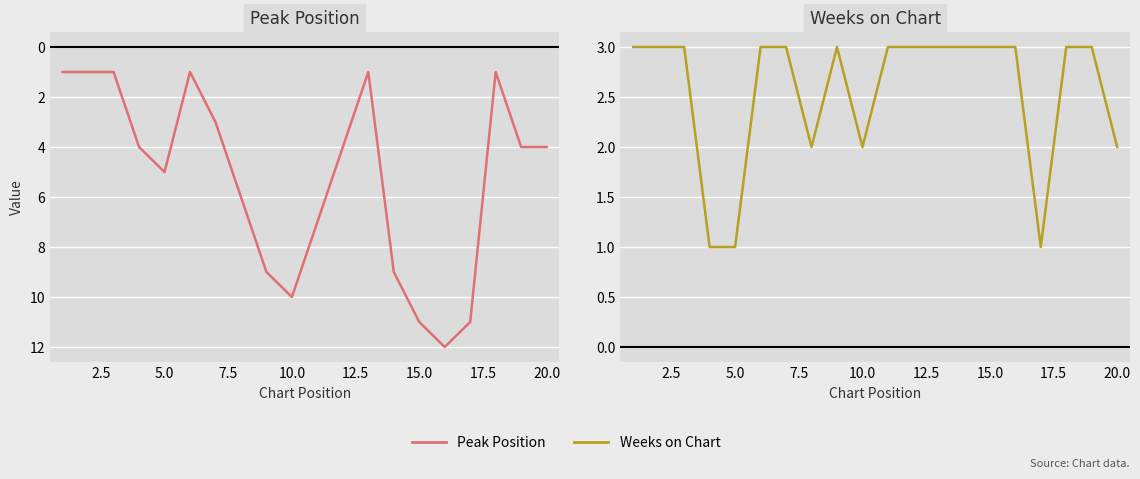

Reading left to right, list all the values displayed in this chart.

Peak Position: 1	1	1	4	5	1	3	6	9	10	7	4	1	9	11	12	11	1	4	4
Weeks on Chart: 3	3	3	1	1	3	3	2	3	2	3	3	3	3	3	3	1	3	3	2